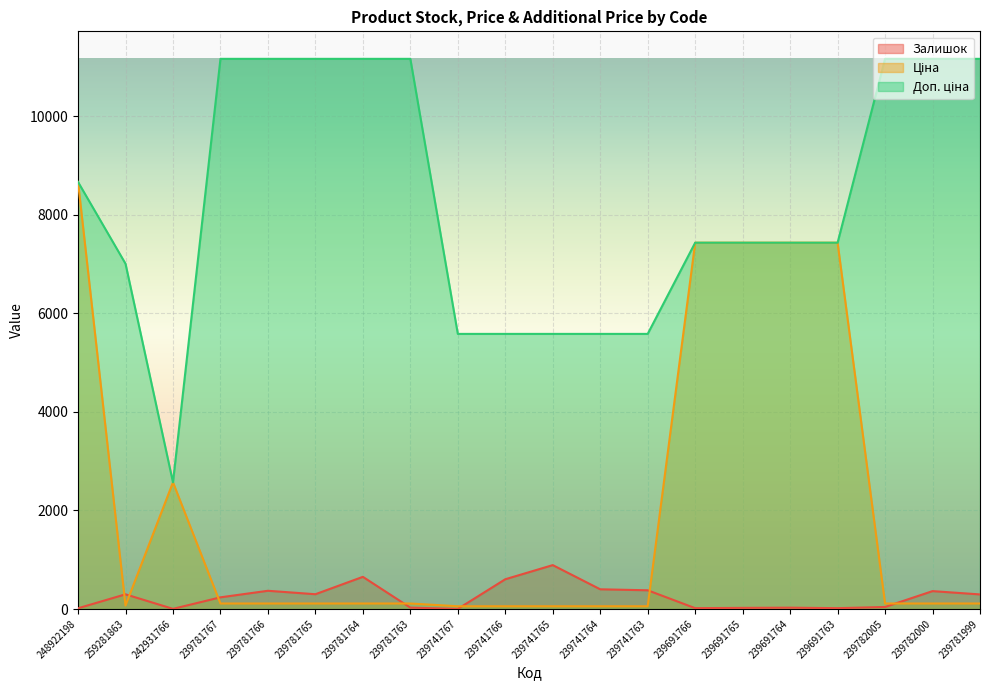

What are all the series names shown in the legend?

Залишок, Ціна, Доп. ціна